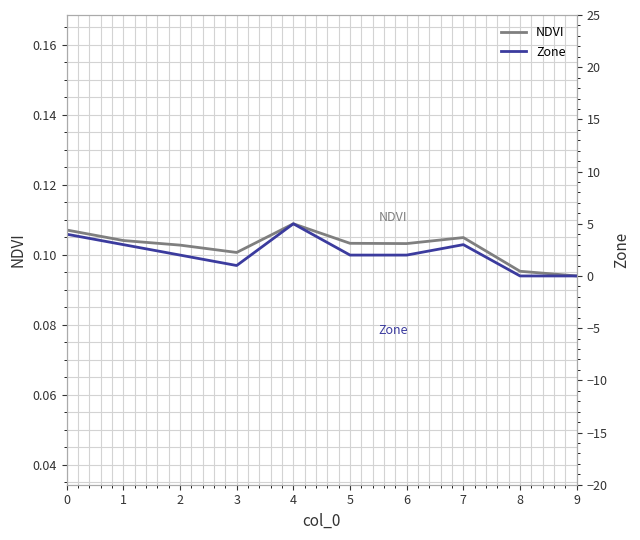

What is the sum of the Zone values at 5 and 2?

4.0